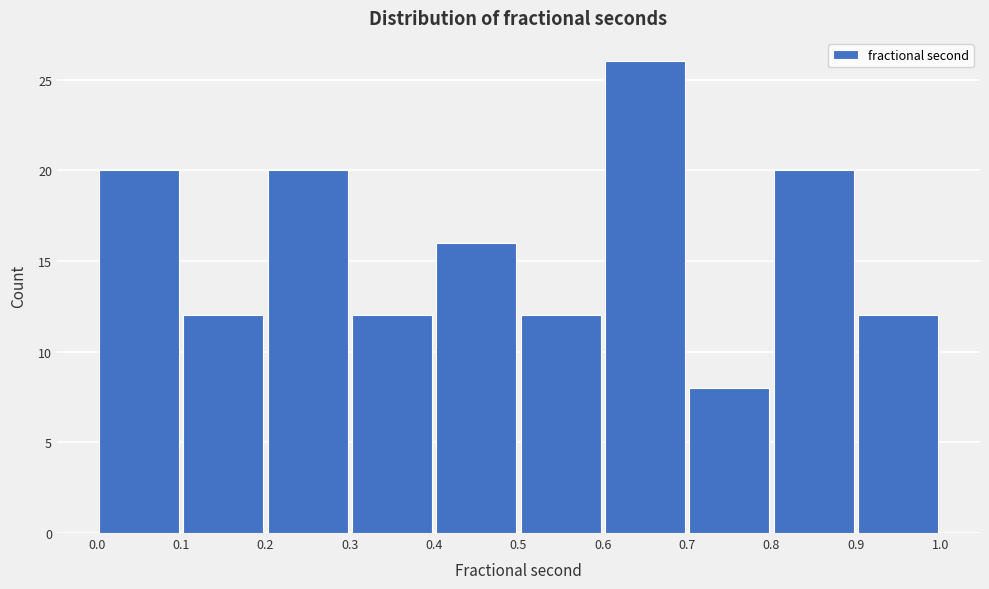

Reading left to right, list every bar in this chart as the range it spans on the x-axis followed by its height. The values are not printed on the chart, so give them approximately, as read against the axis.

0.0 to 0.1: 20
0.1 to 0.2: 12
0.2 to 0.3: 20
0.3 to 0.4: 12
0.4 to 0.5: 16
0.5 to 0.6: 12
0.6 to 0.7: 26
0.7 to 0.8: 8
0.8 to 0.9: 20
0.9 to 1.0: 12